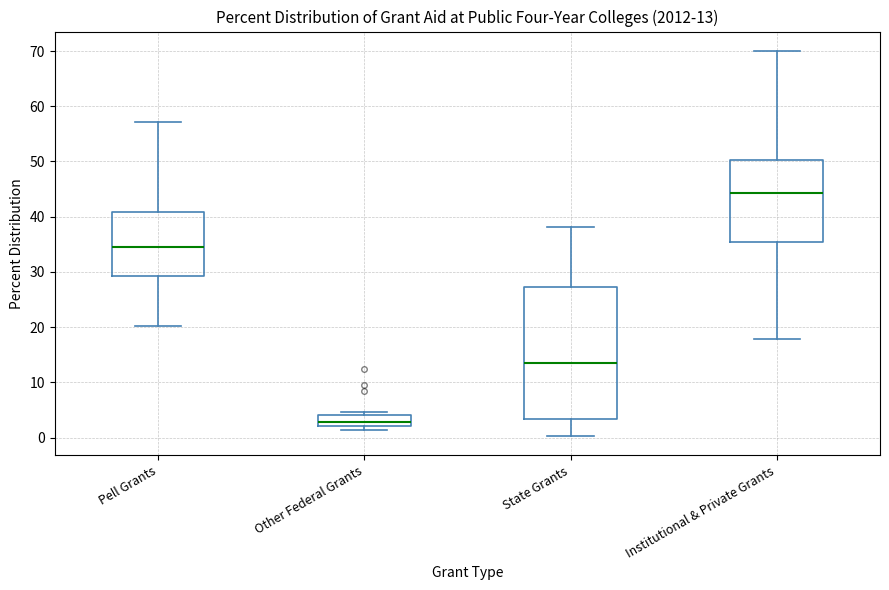

Which box has the highest median line?

Institutional & Private Grants